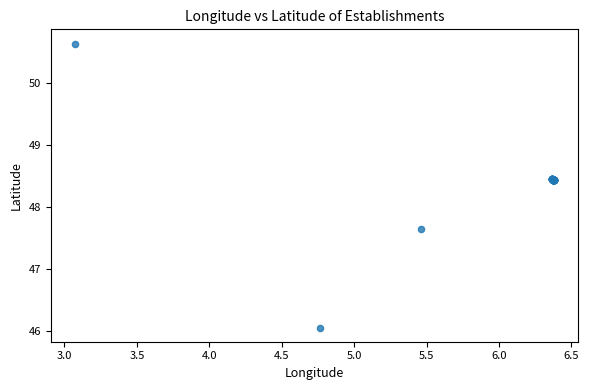

What Y value in the scatter plot is closest to 48?

47.6